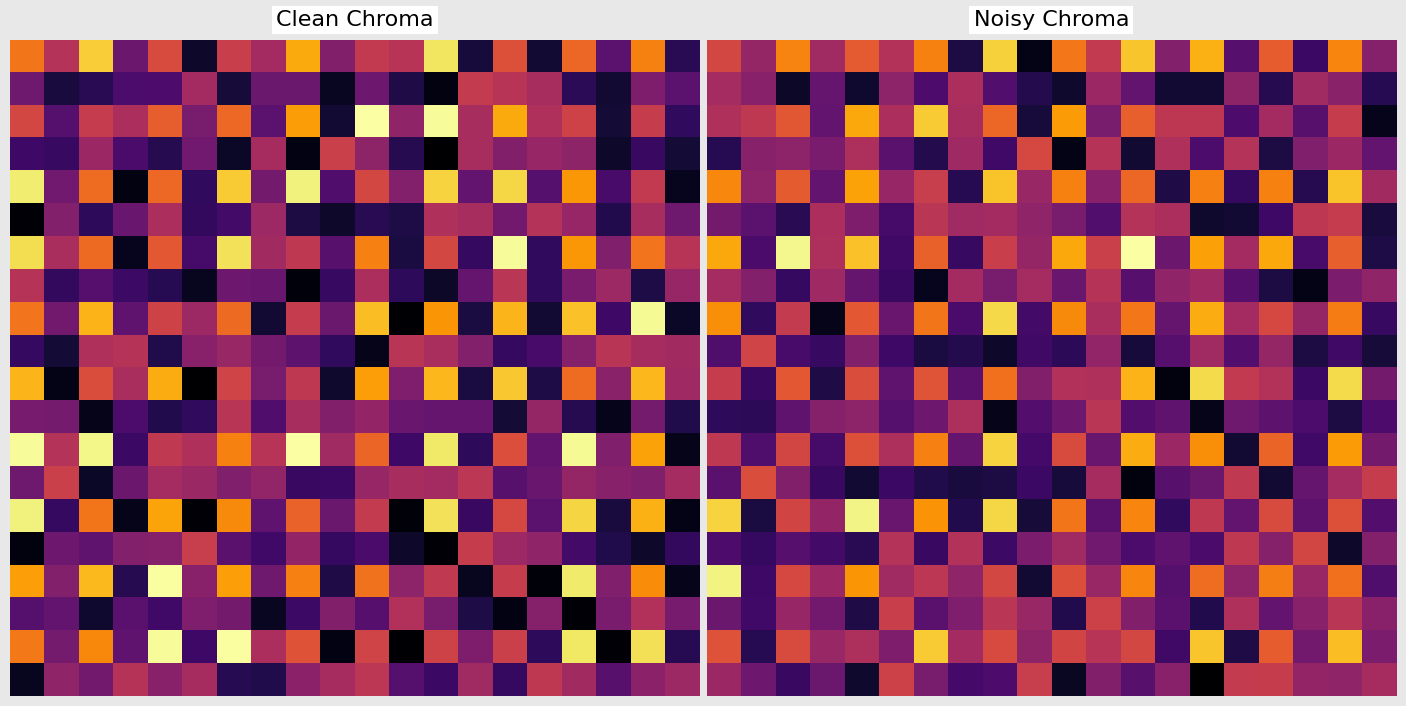

At which category does the chart reach its peak across all series?

12